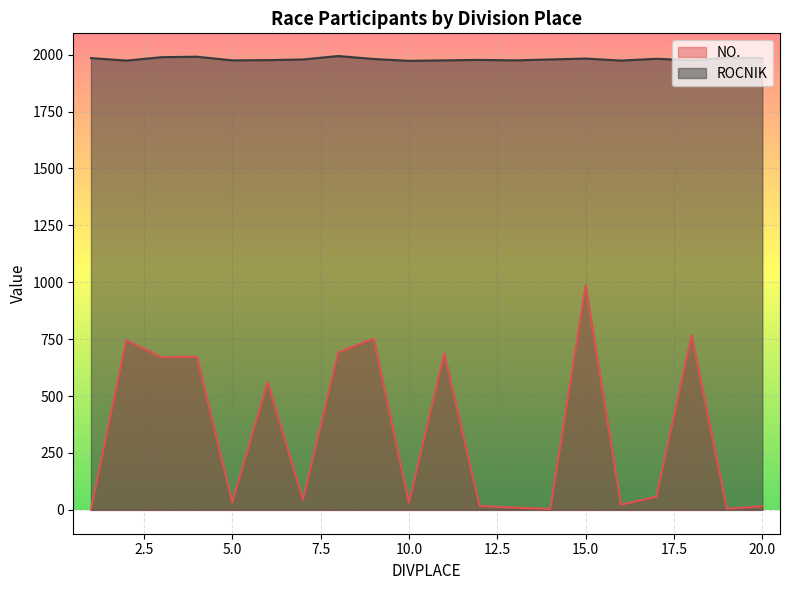

At how many categories does at least one series exceed 1405?

20